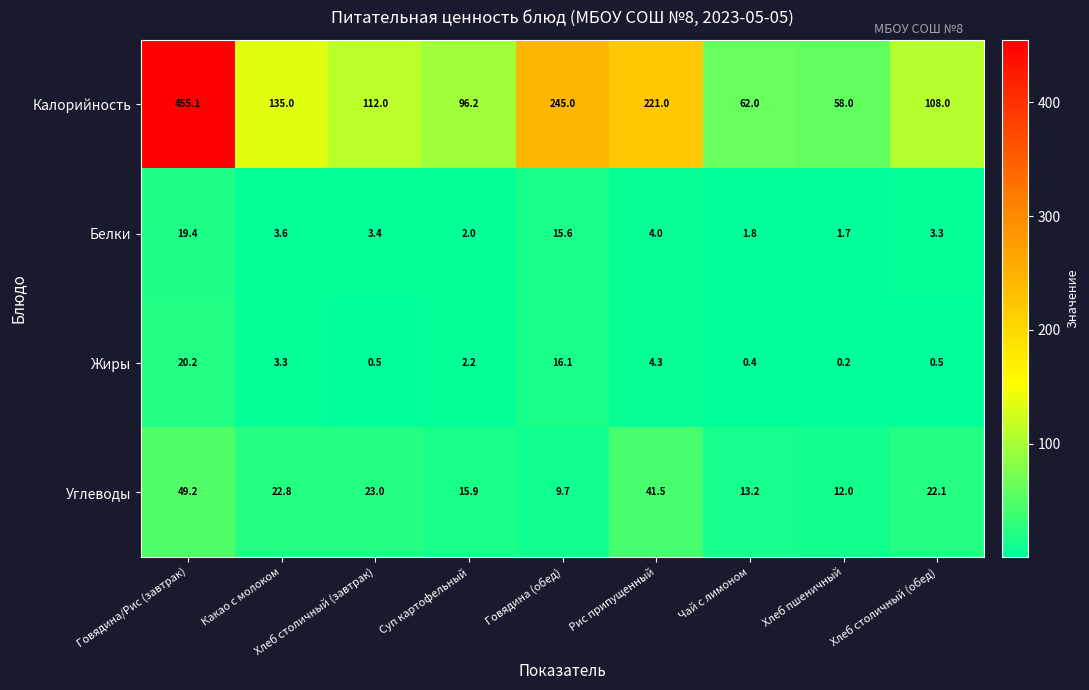

List the series in order of their peak value, highest first.

Калорийность, Углеводы, Жиры, Белки